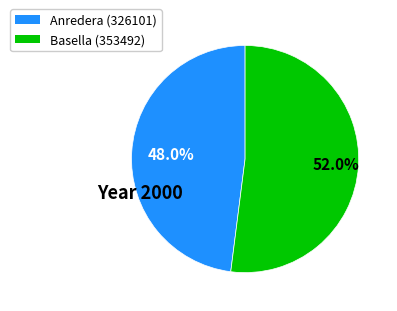

The Basella slice represents 37% of the pie. True or false?

False